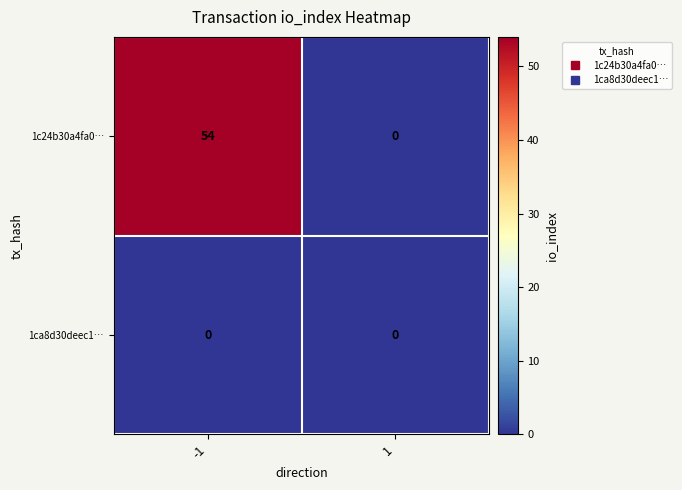

Rank the series by their maximum value, from lowest to highest.

1ca8d30deec1…, 1c24b30a4fa0…